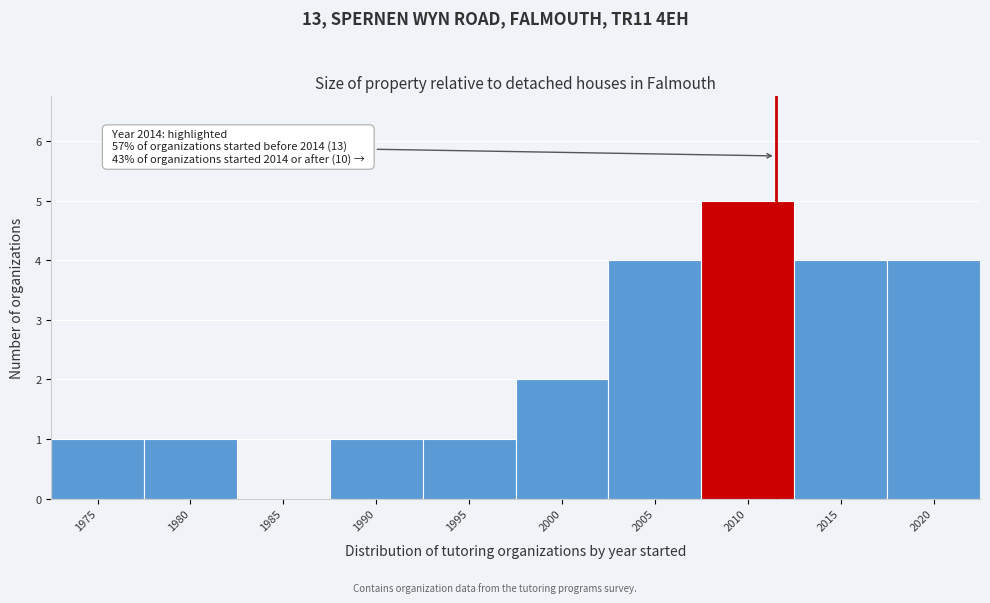

Reading left to right, what are all the values shown in this chart?

1975=1	1980=1	1985=0	1990=1	1995=1	2000=2	2005=4	2010=5	2015=4	2020=4